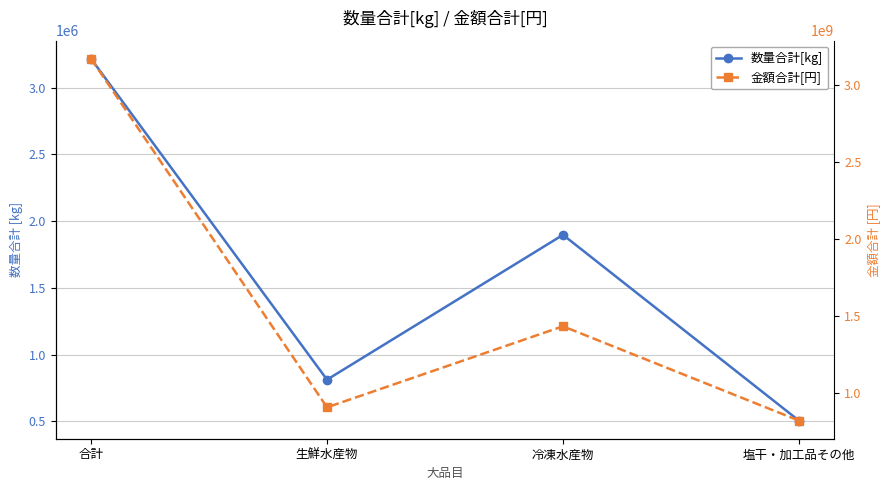

Does the chart have visible grid lines?

Yes